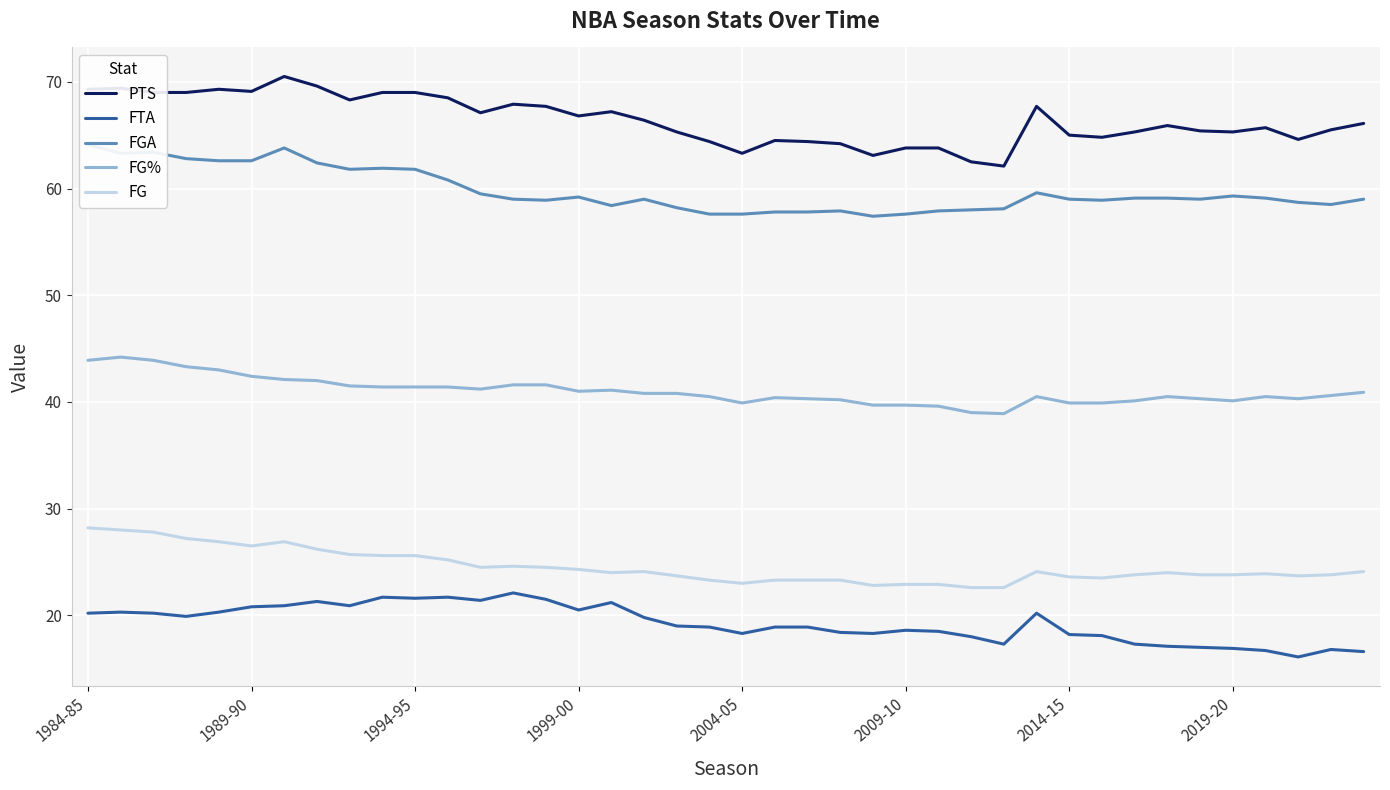

What is the highest value of the FG series?

28.2